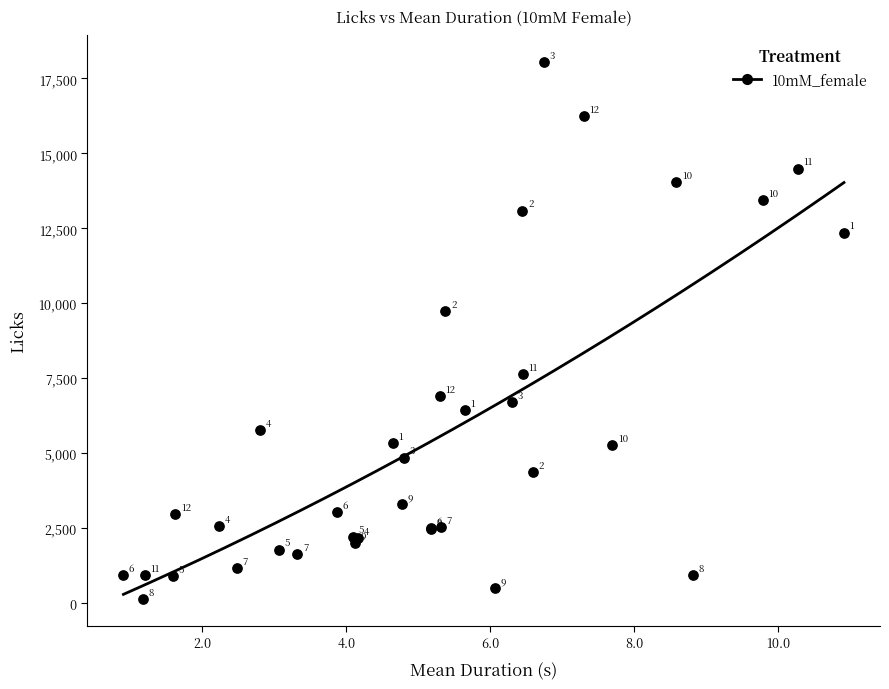

What Y value in the scatter plot is closest to 9088?

9742